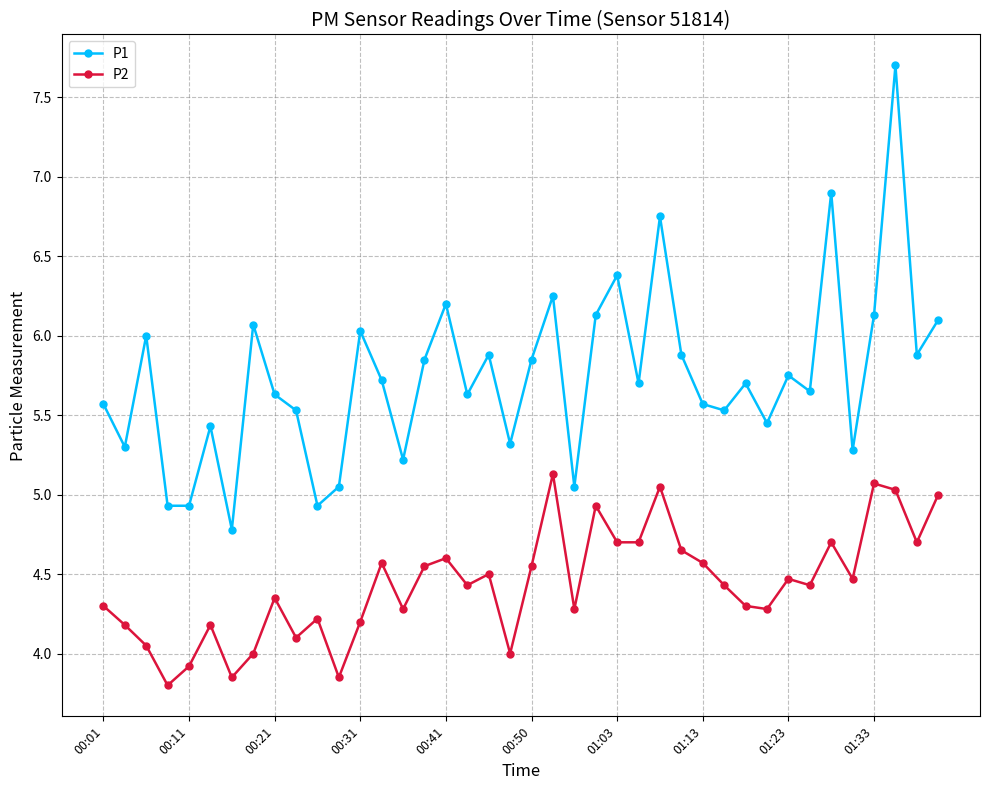

What is the maximum value for P2?

5.1